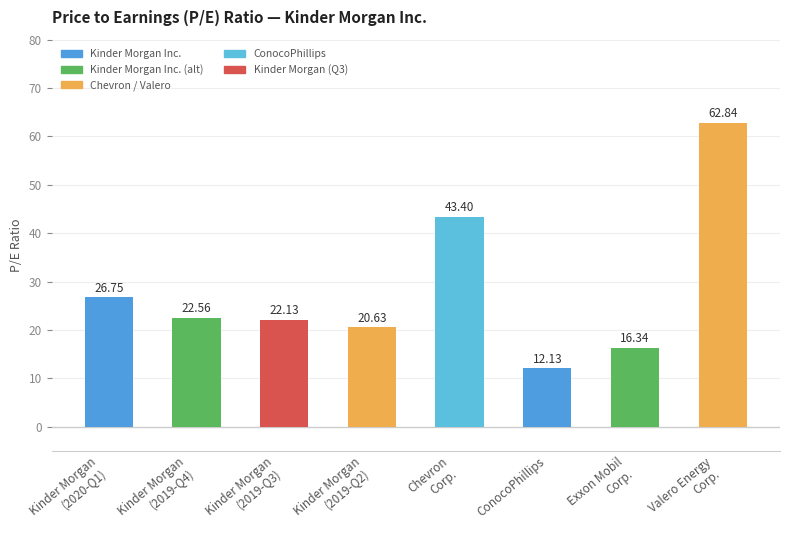

What is the sum of all values?

226.8